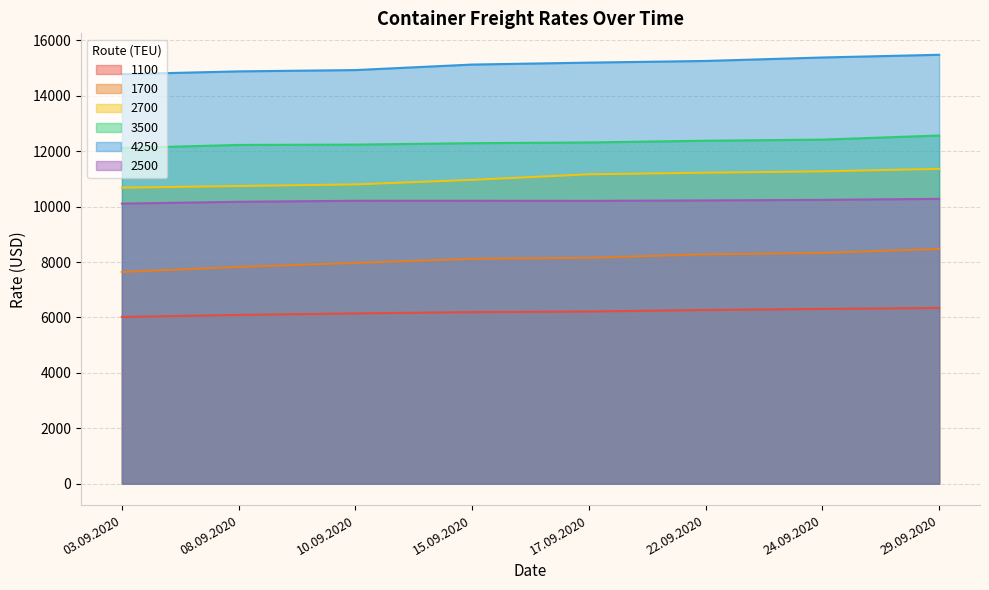

Where is 3500 nearest to the value 12341?

17.09.2020